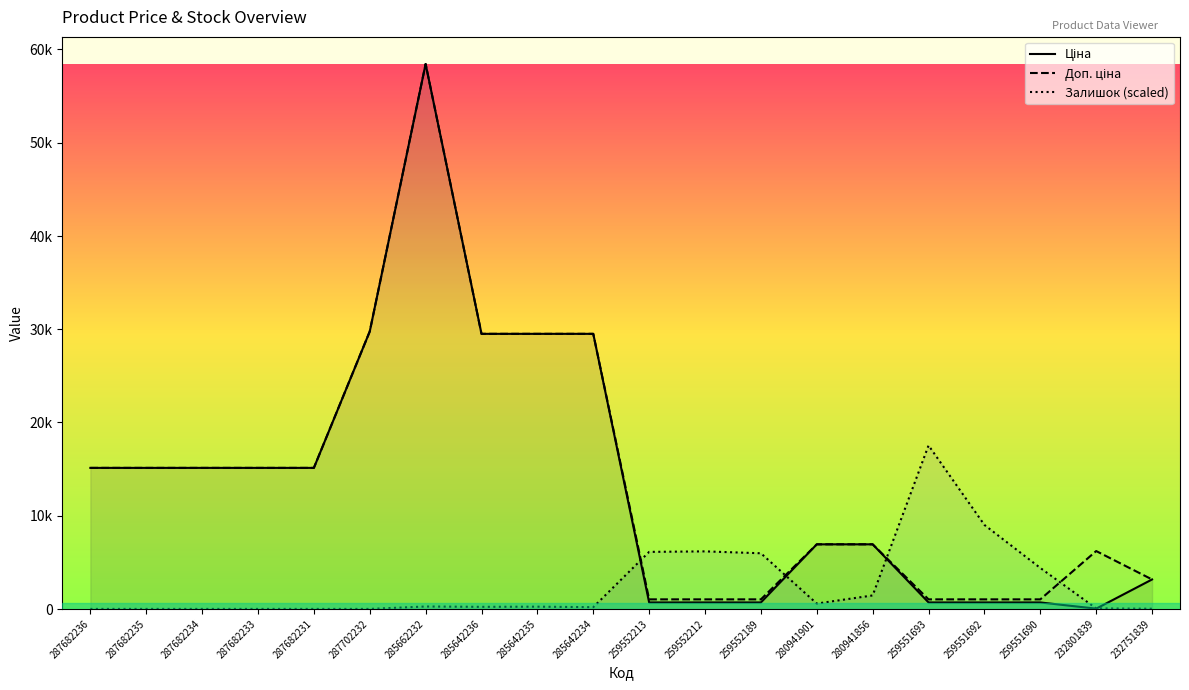

What is the sum of the Залишок (scaled) values at 259551692 and 285642234?

9190.1